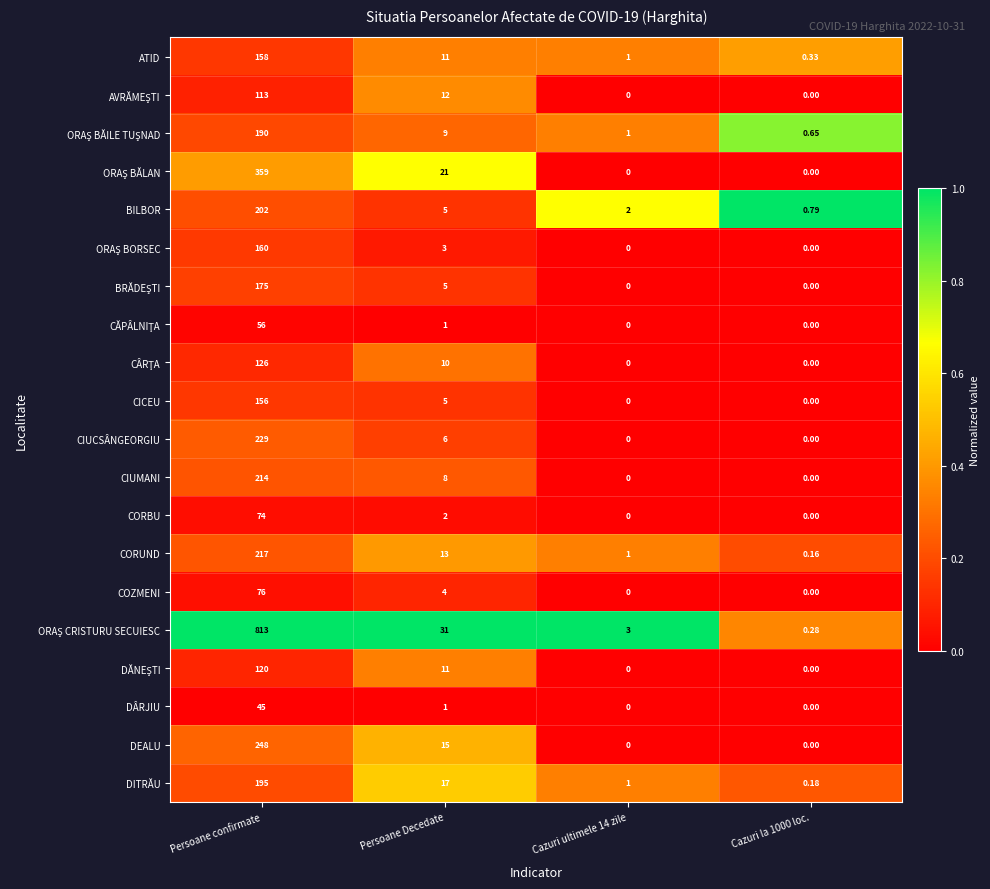

Where is CIUCSÂNGEORGIU nearest to the value 114?

Persoane Decedate